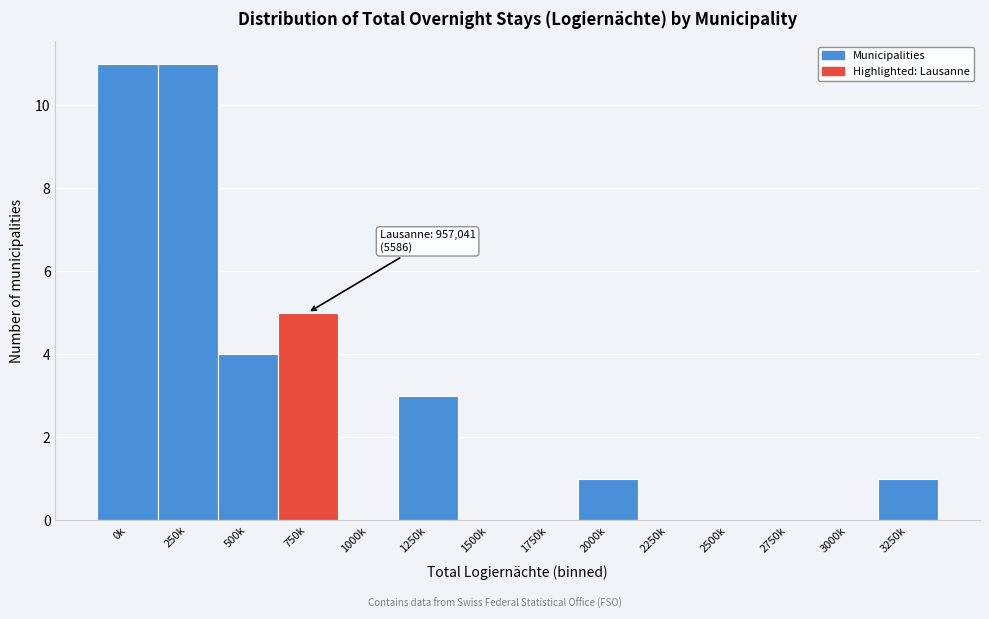

Reading left to right, list all the values displayed in this chart.

0k=11	250k=11	500k=4	750k=5	1000k=0	1250k=3	1500k=0	1750k=0	2000k=1	2250k=0	2500k=0	2750k=0	3000k=0	3250k=1